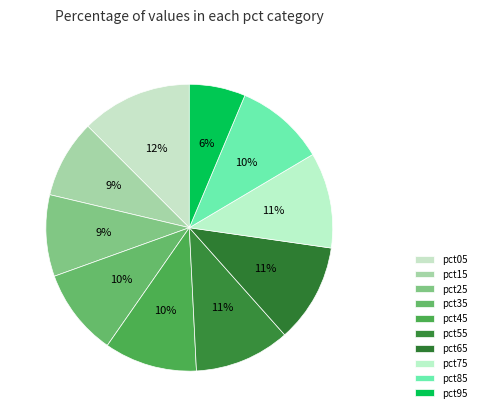

How many segments does this pie chart have?

10